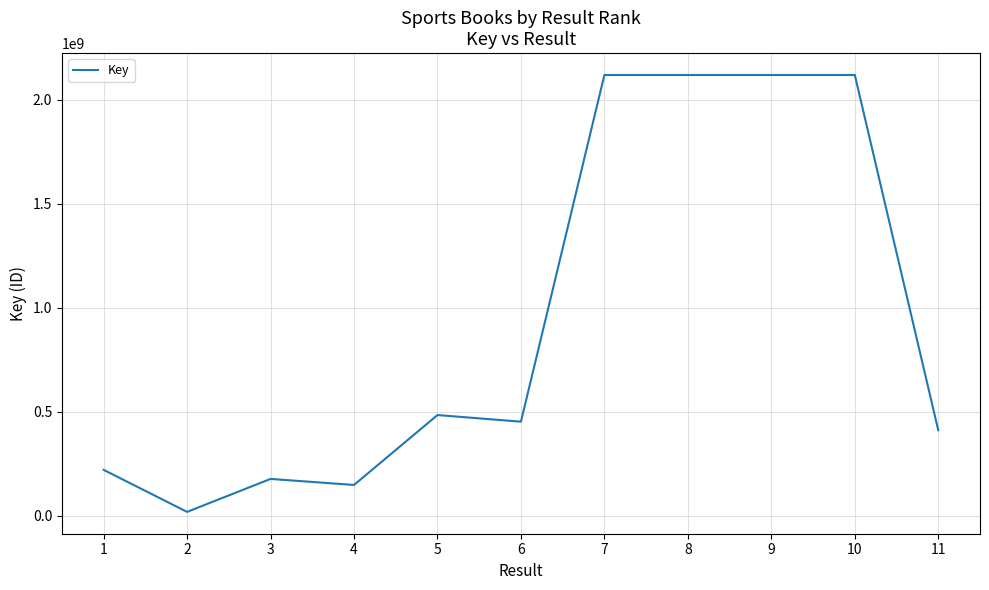

The value at 8 is 740465801. True or false?

False